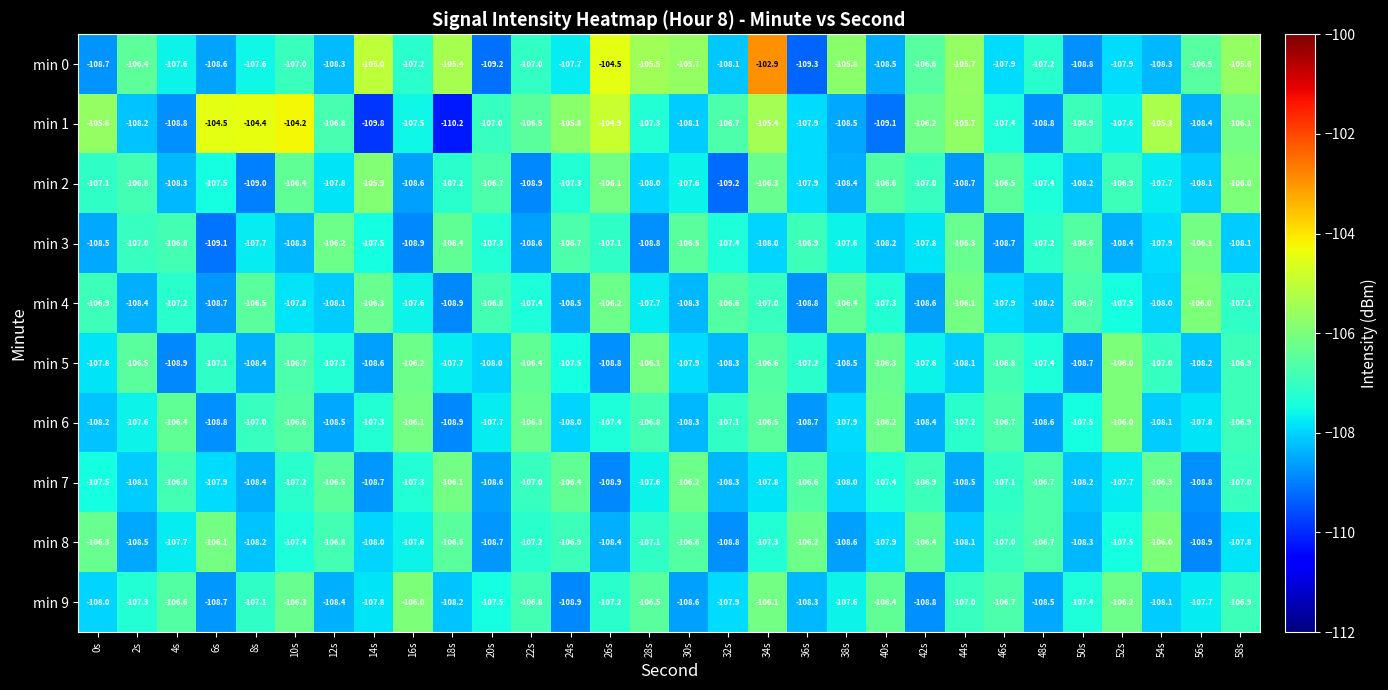

What is the difference between the maximum and second lowest values in the min 8 series?

2.8